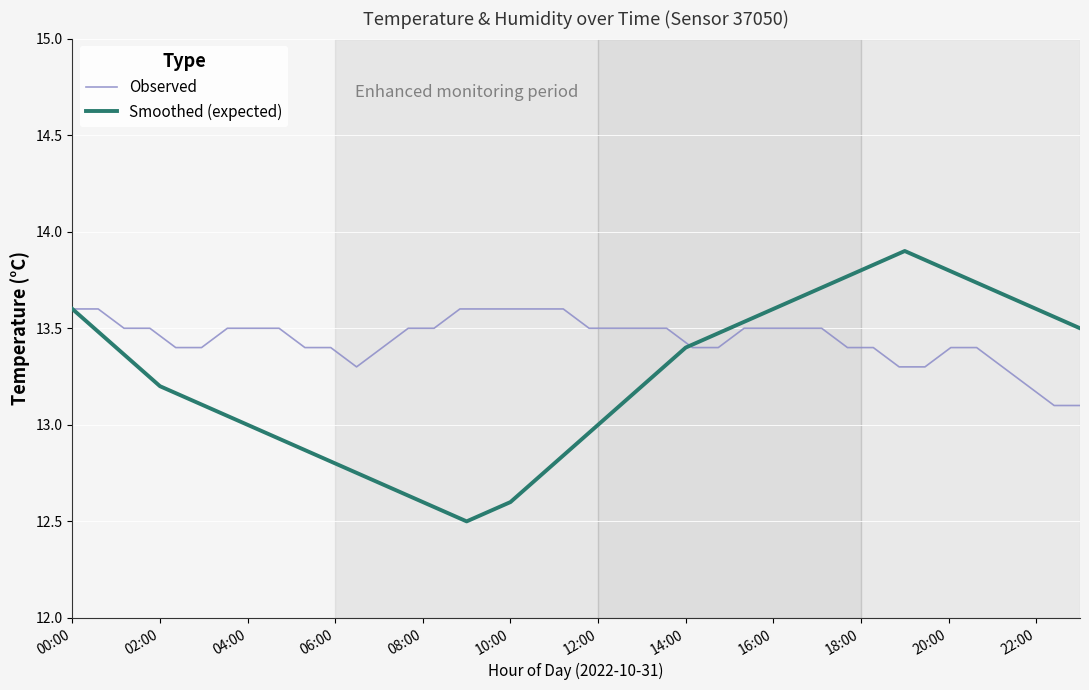

Is this an area chart (filled region under the line)?

No